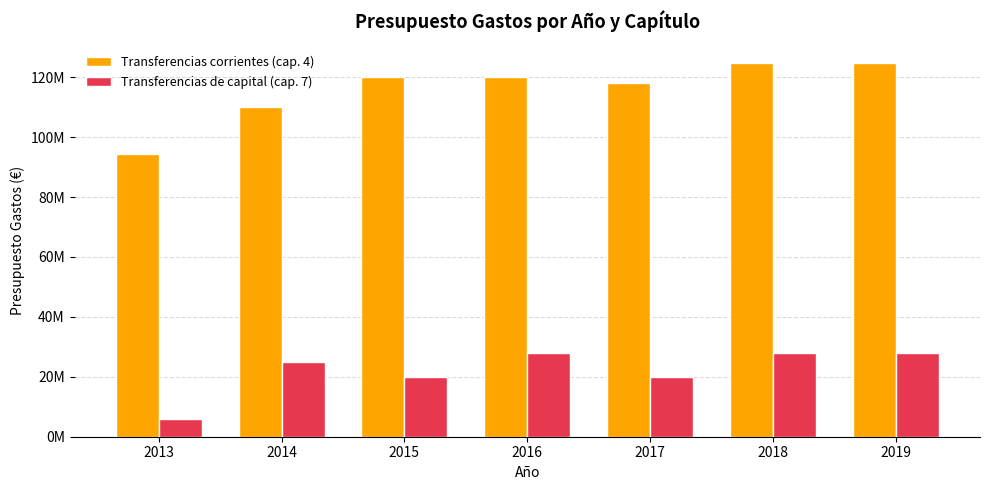

What are all the series names shown in the legend?

Transferencias corrientes (cap. 4), Transferencias de capital (cap. 7)